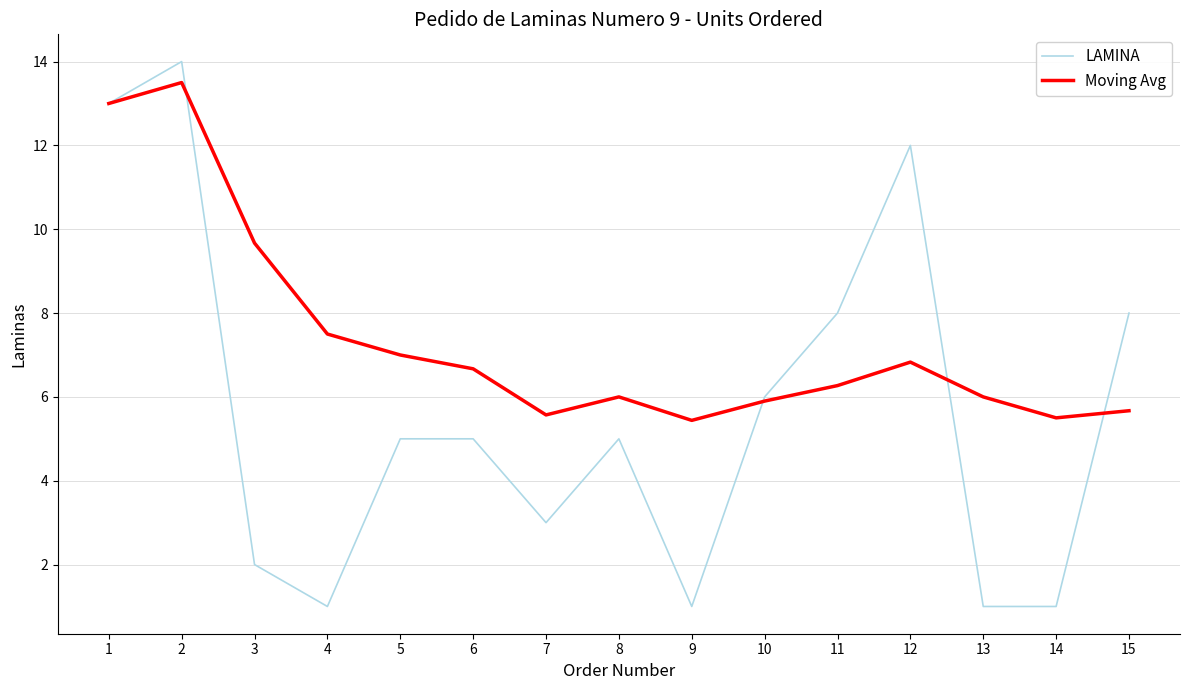

At which category does LAMINA reach its first local valley?

4